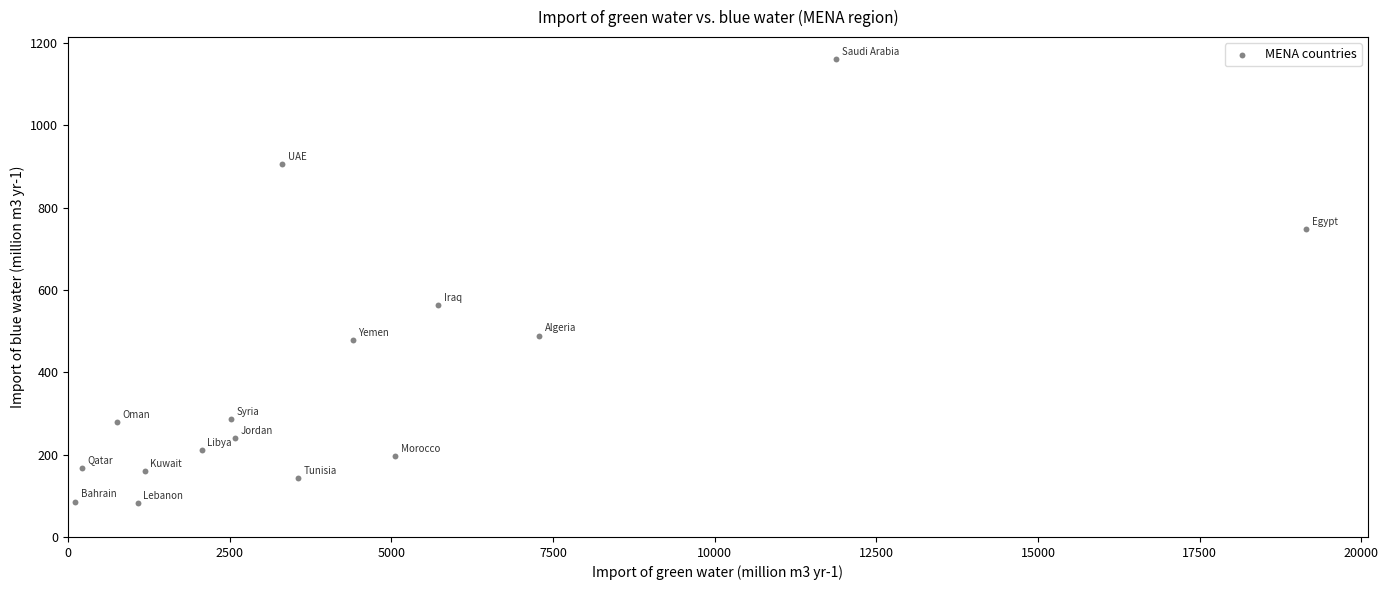

What is the range of Y values (max minus min)?

1077.2